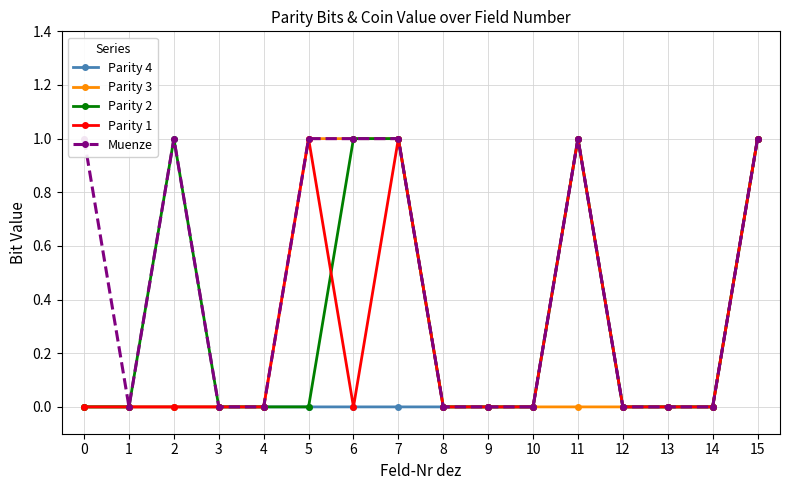

Is this an area chart (filled region under the line)?

No